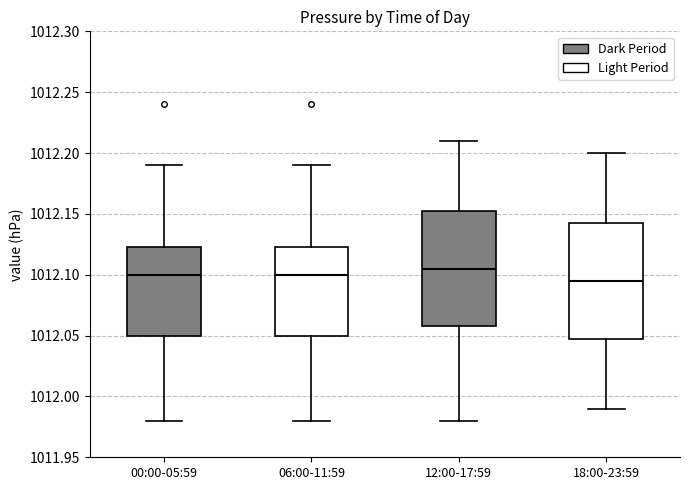

Where is the upper edge of the box for 06:00-11:59 on the y-axis? The values are not printed on the chart, so give them approximately, as read against the axis.

1012.125